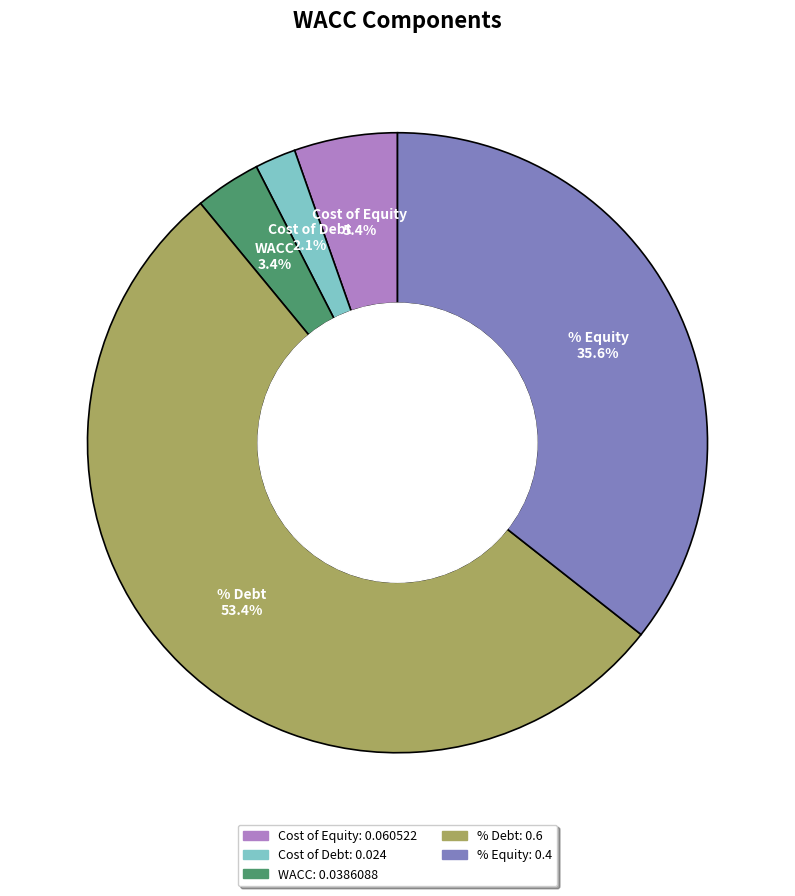

Rank the categories by value from highest to lowest.

% Debt, % Equity, Cost of Equity, WACC, Cost of Debt